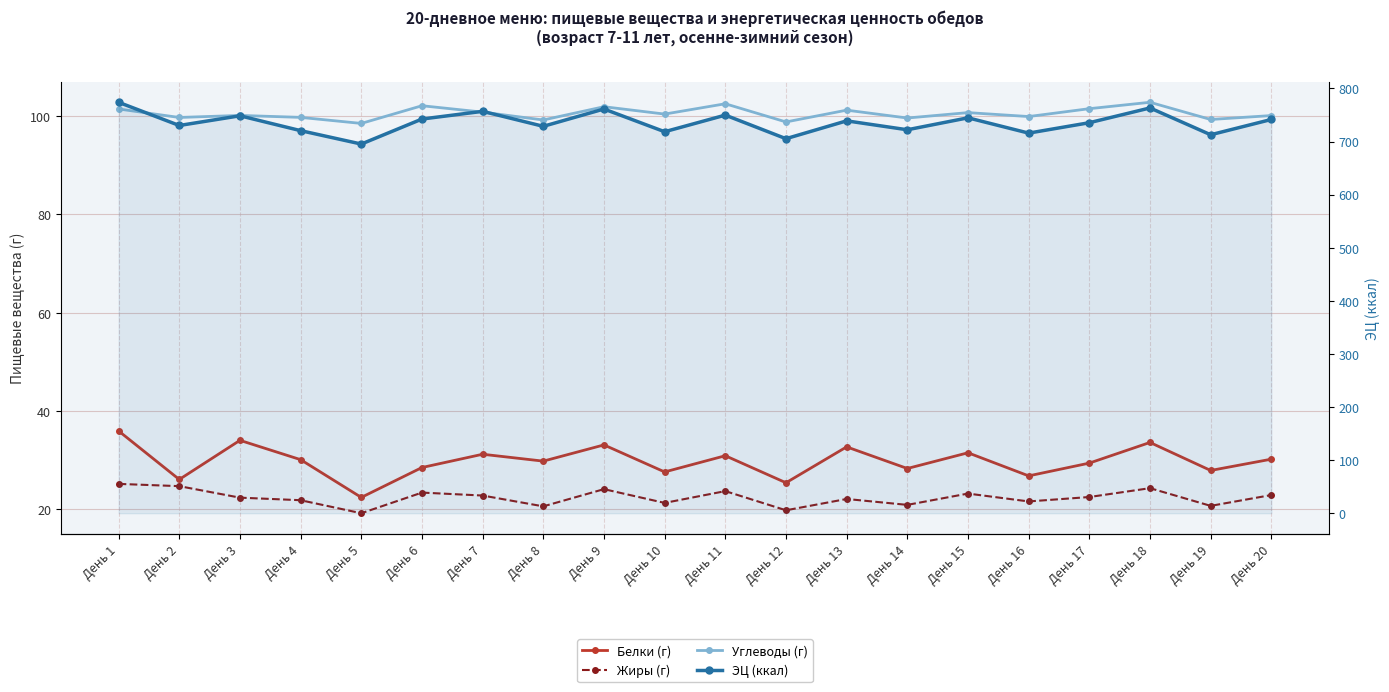

Reading left to right, transcribe all the data shown in this chart.

Белки (г): День 1=35.9	День 2=26.1	День 3=34.0	День 4=30.1	День 5=22.4	День 6=28.5	День 7=31.2	День 8=29.8	День 9=33.1	День 10=27.6	День 11=30.9	День 12=25.4	День 13=32.7	День 14=28.3	День 15=31.5	День 16=26.8	День 17=29.4	День 18=33.6	День 19=27.9	День 20=30.2
Жиры (г): День 1=25.2	День 2=24.7	День 3=22.4	День 4=21.9	День 5=19.2	День 6=23.4	День 7=22.8	День 8=20.6	День 9=24.1	День 10=21.3	День 11=23.7	День 12=19.8	День 13=22.1	День 14=20.9	День 15=23.2	День 16=21.6	День 17=22.5	День 18=24.3	День 19=20.7	День 20=22.9
Углеводы (г): День 1=101.4	День 2=99.7	День 3=100.1	День 4=99.7	День 5=98.5	День 6=102.1	День 7=100.8	День 8=99.2	День 9=101.9	День 10=100.4	День 11=102.5	День 12=98.8	День 13=101.2	День 14=99.6	День 15=100.7	День 16=99.9	День 17=101.5	День 18=102.8	День 19=99.3	День 20=100.1
ЭЦ (ккал): День 1=773.8	День 2=730.2	День 3=748.4	День 4=720.5	День 5=695.2	День 6=742.3	День 7=756.8	День 8=728.6	День 9=761.2	День 10=718.4	День 11=749.7	День 12=705.3	День 13=738.9	День 14=722.1	День 15=744.6	День 16=715.8	День 17=735.4	День 18=763.2	День 19=712.7	День 20=741.5